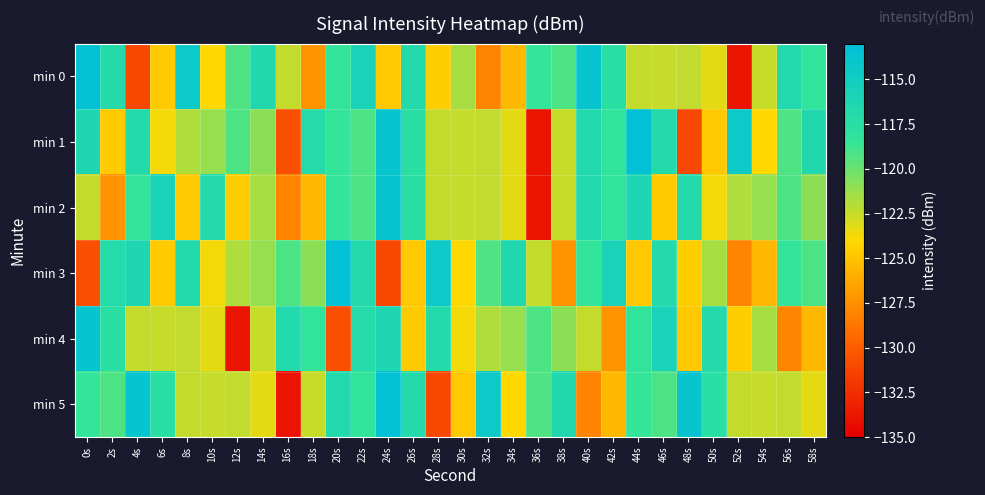

Which category has the lowest value across all series?

52s